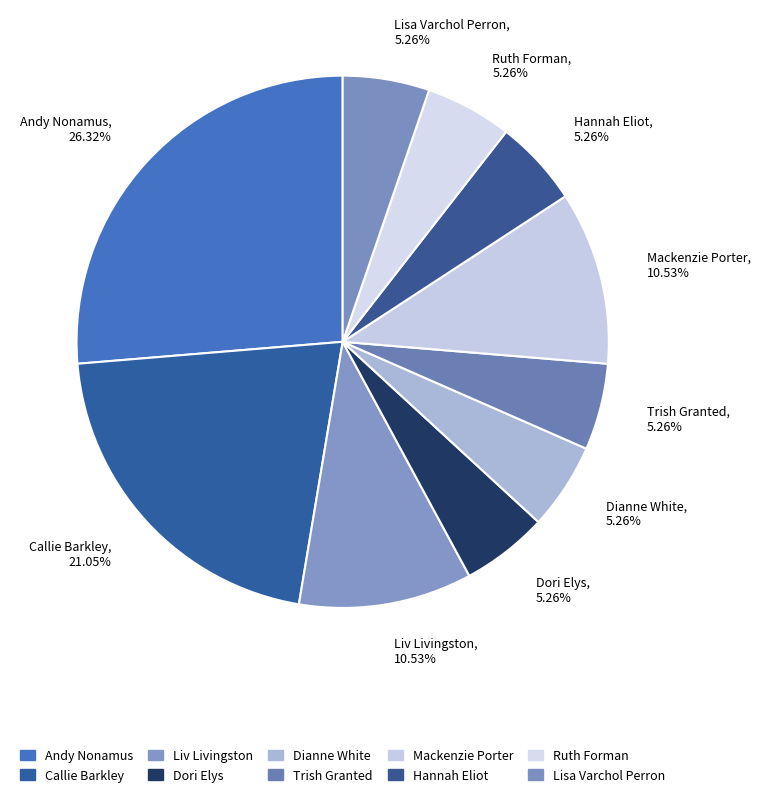

How many segments does this pie chart have?

10